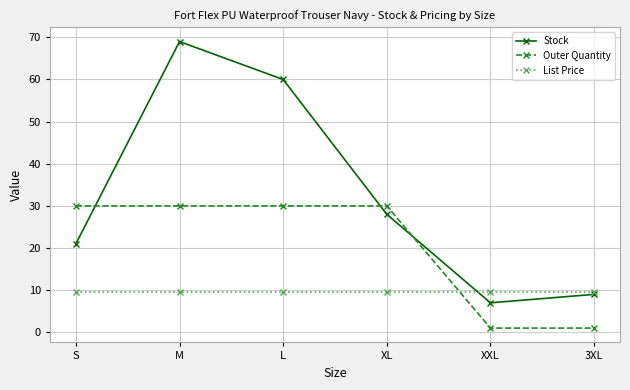

What is the label of the 2nd point from the left?

M